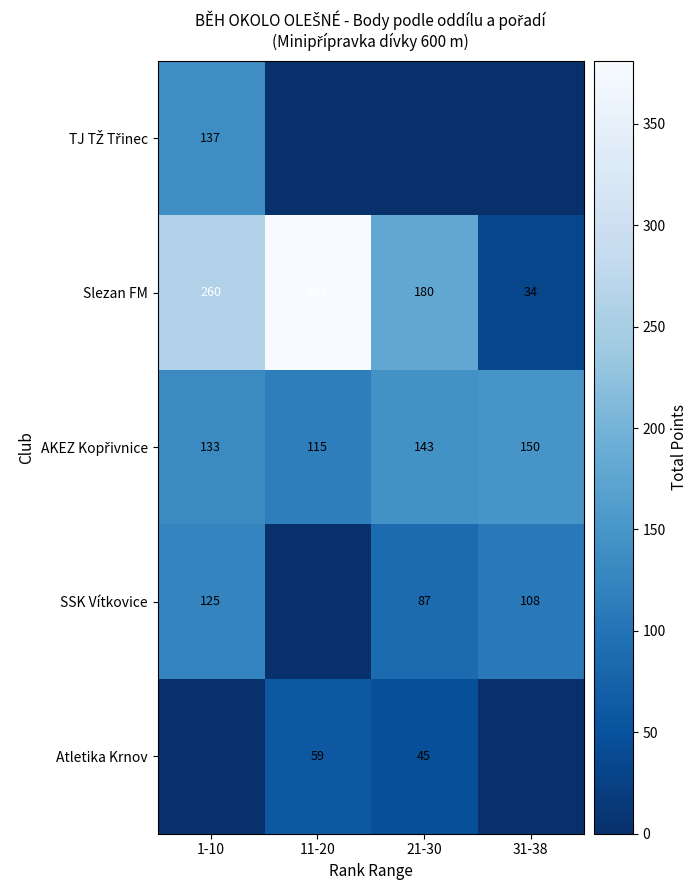

Which has a higher value, 11-20 or 1-10?

1-10